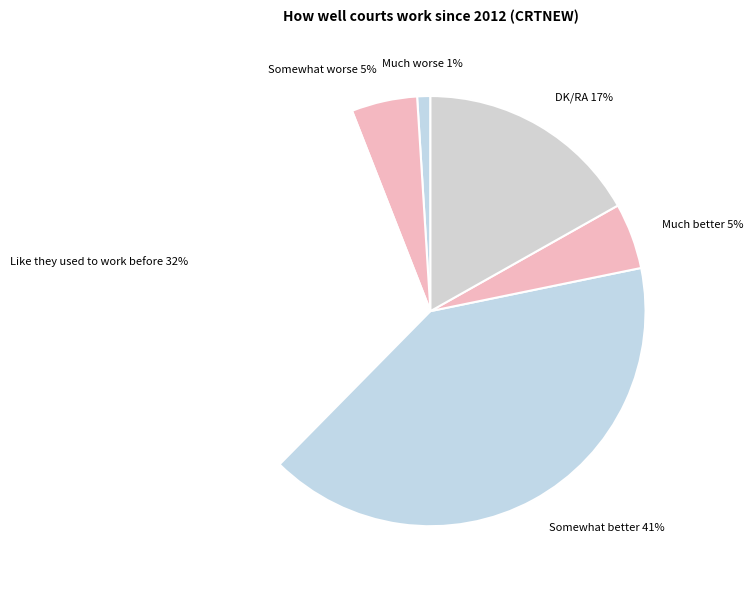

Rank the categories by value from lowest to highest.

Much worse, Somewhat worse, Much better, DK/RA, Like they used to work before, Somewhat better